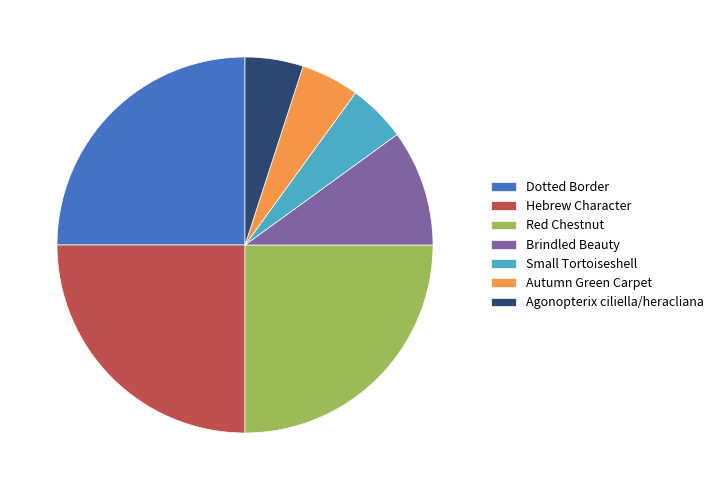

Does Red Chestnut represent more than half of the total?

No